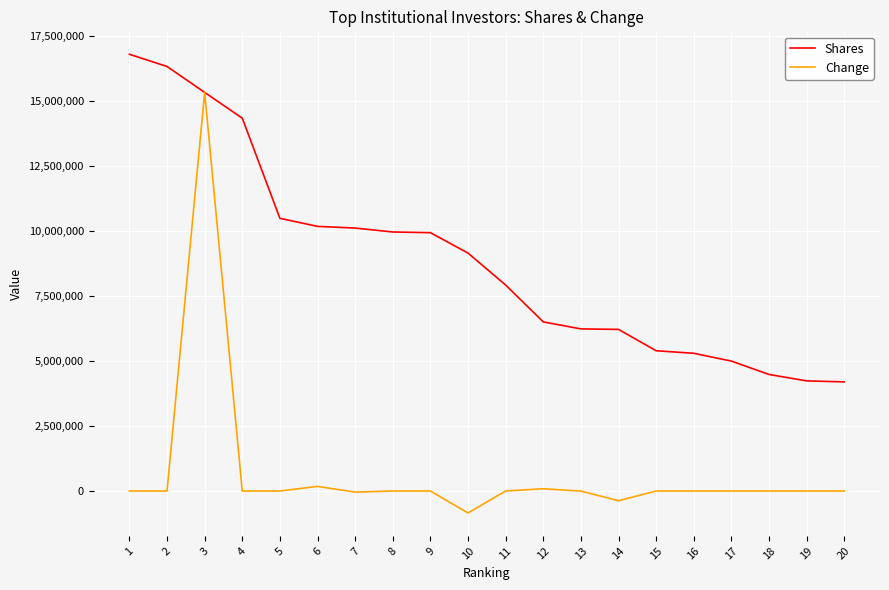

Rank the series by their maximum value, from highest to lowest.

Shares, Change